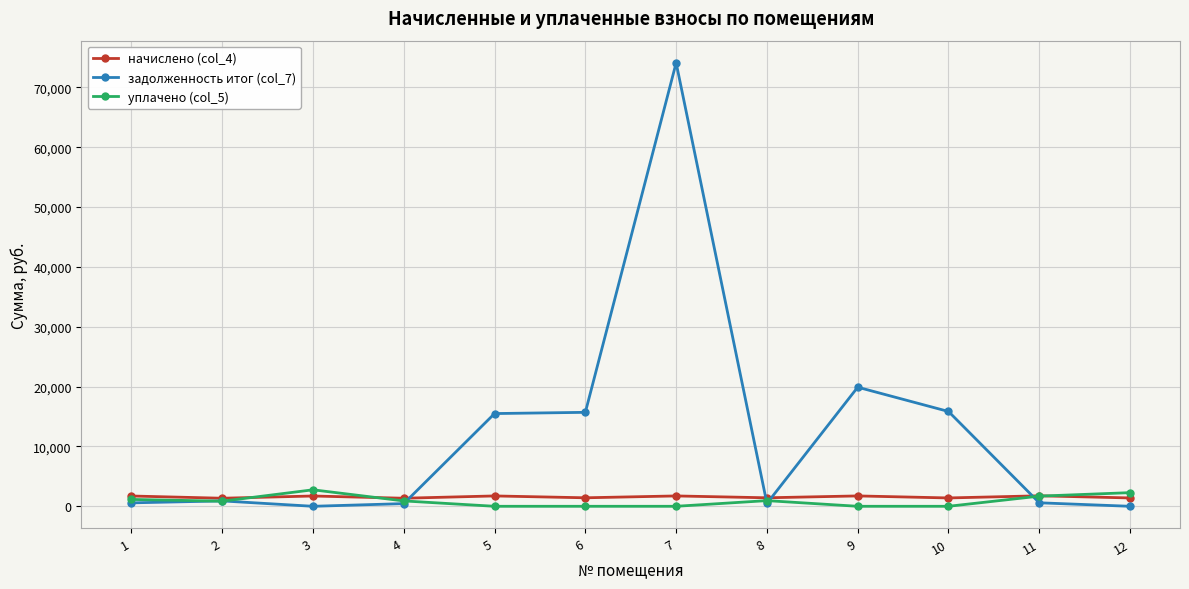

What is the difference between the уплачено (col_5) values at 10 and 3?

2755.9